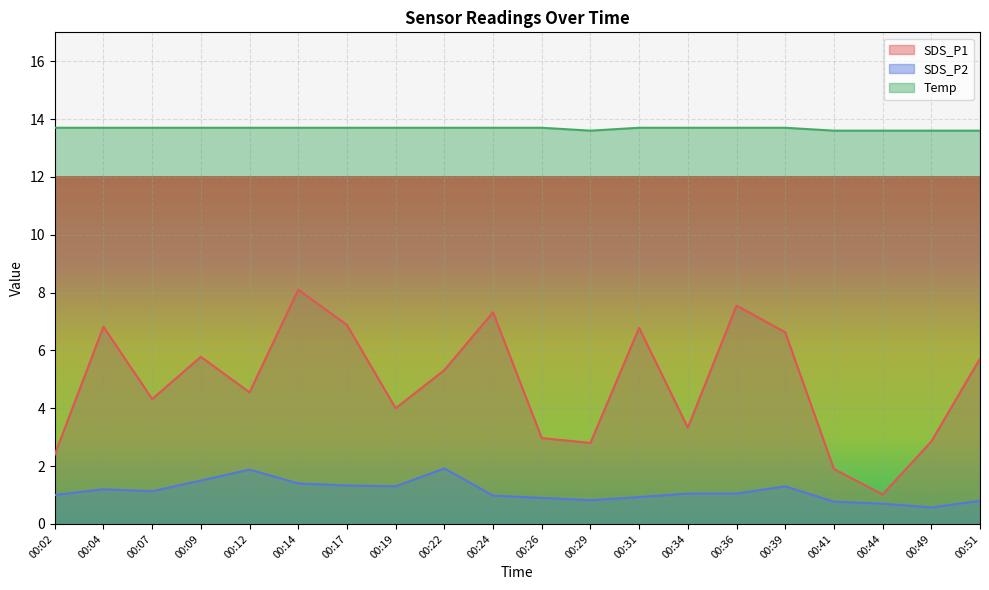

Where does the SDS_P2 series first go above 1?

00:04